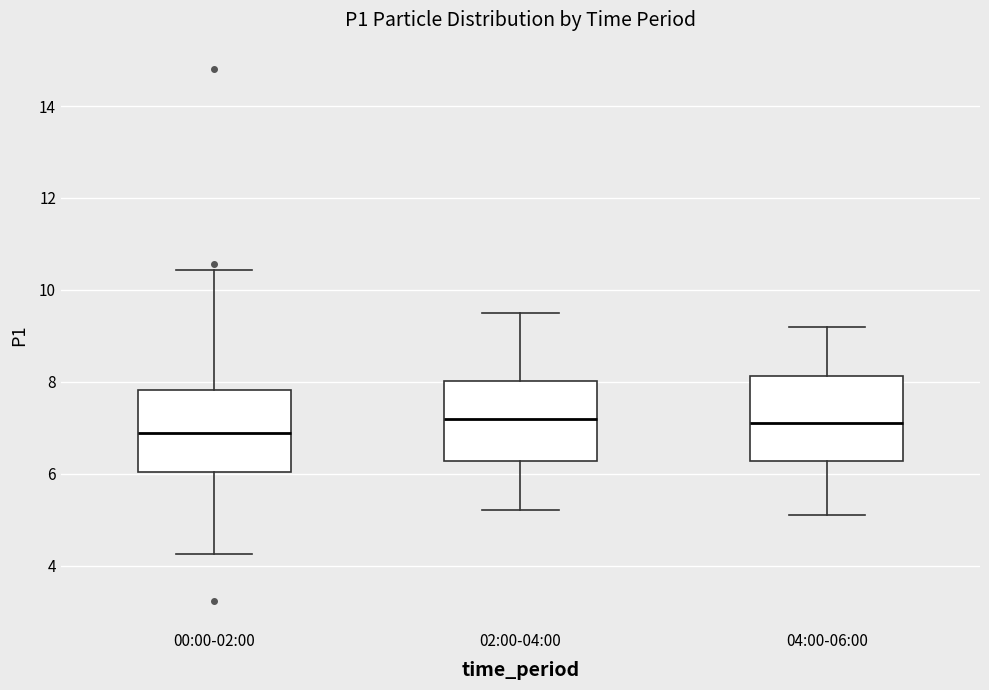

Reading left to right, transcribe this box plot: for each box, give where its median line is, the range the box spans, and where its two whiskers end, as read against the y-axis. The values are not printed on the chart, so give them approximately, as read against the axis.

00:00-02:00: median 6.8, box 6.0 to 7.8, whiskers 4.2 to 10.4
02:00-04:00: median 7.2, box 6.2 to 8.0, whiskers 5.2 to 9.6
04:00-06:00: median 7.2, box 6.2 to 8.2, whiskers 5.2 to 9.2